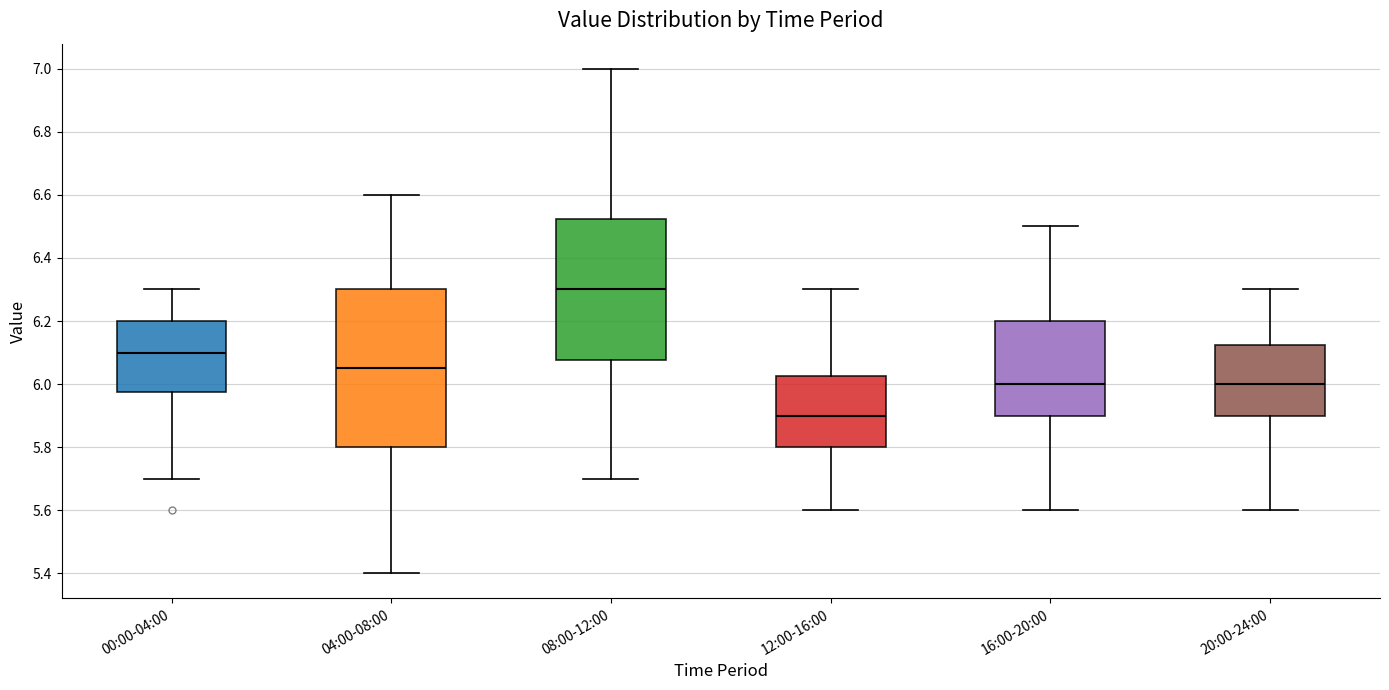

Reading left to right, read every box against the y-axis: the position of its median line, the range the box covers, and the ends of its whiskers. The values are not printed on the chart, so give them approximately, as read against the axis.

00:00-04:00: median 6.10, box 5.98 to 6.20, whiskers 5.70 to 6.30
04:00-08:00: median 6.06, box 5.80 to 6.30, whiskers 5.40 to 6.60
08:00-12:00: median 6.30, box 6.08 to 6.52, whiskers 5.70 to 7.00
12:00-16:00: median 5.90, box 5.80 to 6.02, whiskers 5.60 to 6.30
16:00-20:00: median 6.00, box 5.90 to 6.20, whiskers 5.60 to 6.50
20:00-24:00: median 6.00, box 5.90 to 6.12, whiskers 5.60 to 6.30